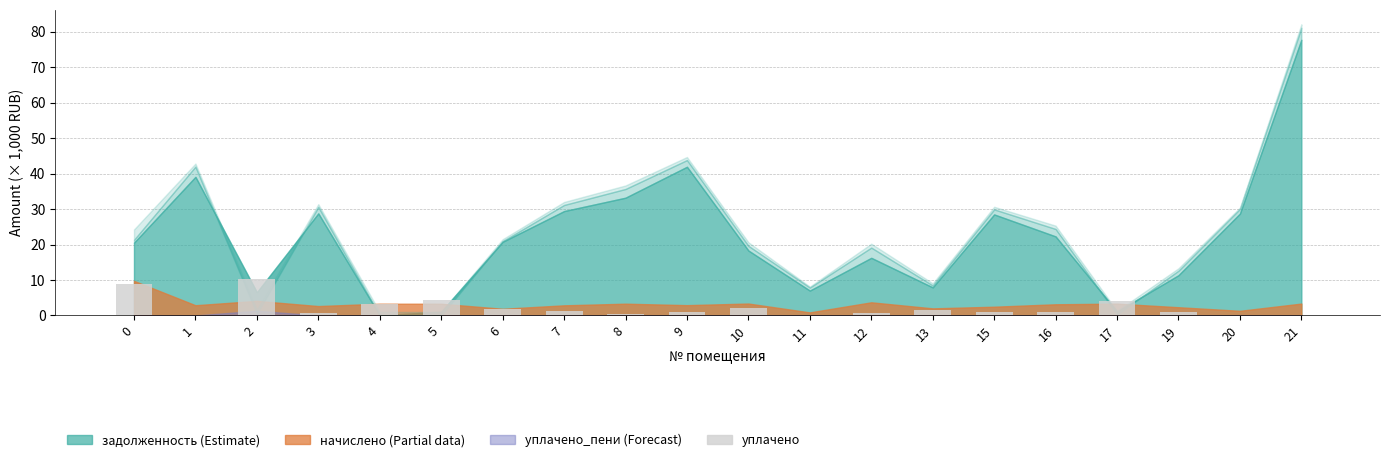

The value at 1 is -6.0. True or false?

False